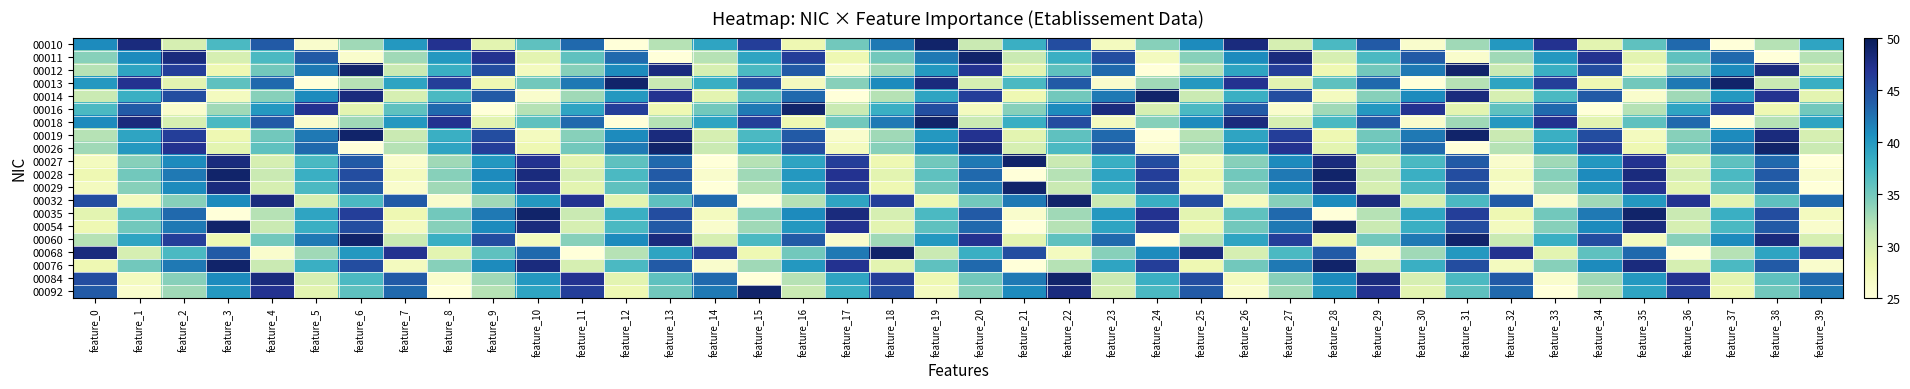

Which label corresponds to the smallest value in the chart?

feature_12